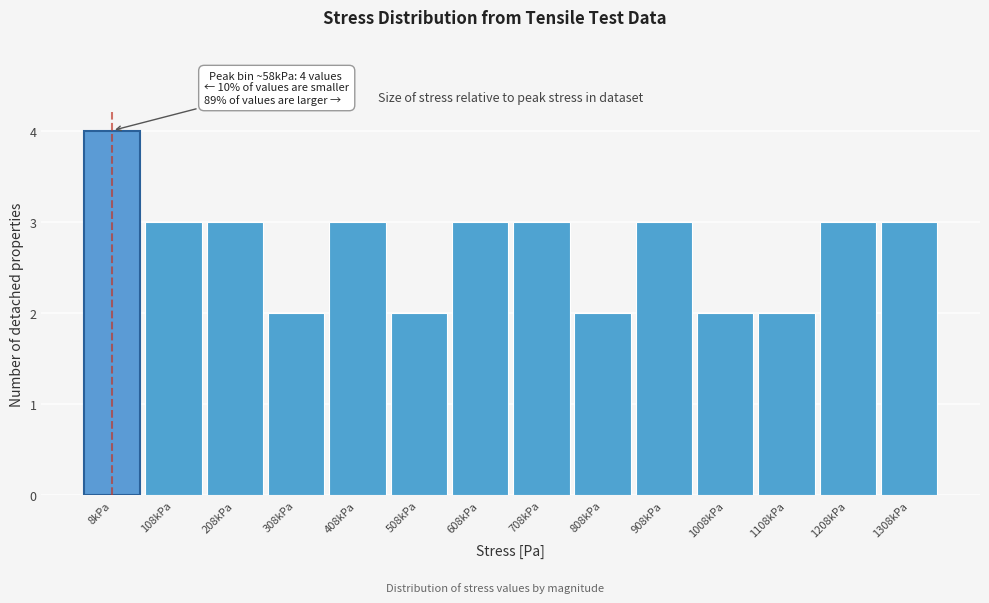

Reading left to right, transcribe all the data shown in this chart.

8kPa=4	108kPa=3	208kPa=3	308kPa=2	408kPa=3	508kPa=2	608kPa=3	708kPa=3	808kPa=2	908kPa=3	1008kPa=2	1108kPa=2	1208kPa=3	1308kPa=3